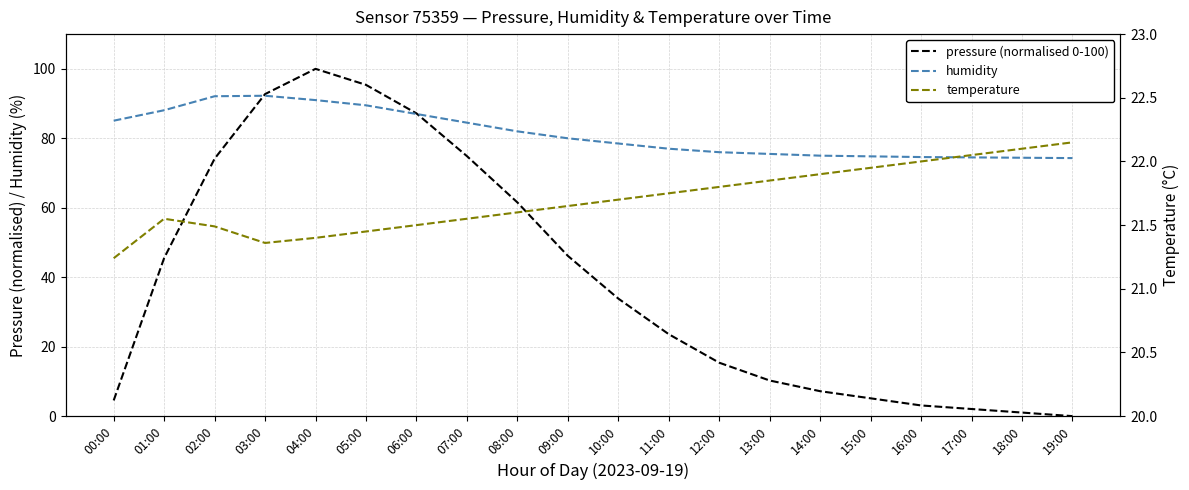

What is the maximum value shown in the chart?

100.0